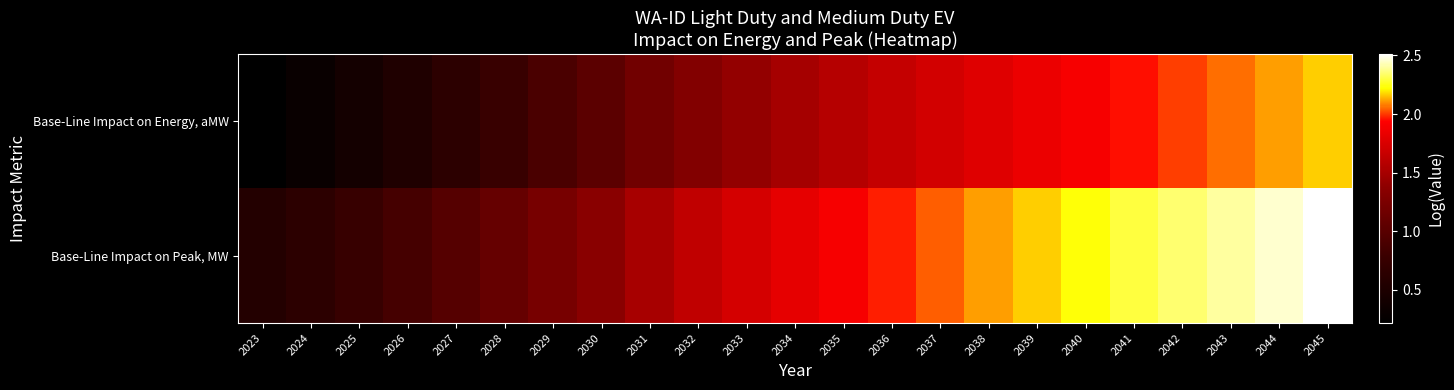

Reading left to right, extract all data points from this chart.

Base-Line Impact on Energy, aMW: 2023=0.2	2024=0.3	2025=0.4	2026=0.5	2027=0.6	2028=0.8	2029=0.9	2030=1.0	2031=1.2	2032=1.3	2033=1.4	2034=1.5	2035=1.6	2036=1.6	2037=1.7	2038=1.8	2039=1.8	2040=1.9	2041=2.0	2042=2.0	2043=2.1	2044=2.1	2045=2.2
Base-Line Impact on Peak, MW: 2023=0.6	2024=0.7	2025=0.8	2026=0.9	2027=1.0	2028=1.1	2029=1.2	2030=1.4	2031=1.5	2032=1.6	2033=1.7	2034=1.8	2035=1.9	2036=2.0	2037=2.0	2038=2.1	2039=2.2	2040=2.2	2041=2.3	2042=2.3	2043=2.4	2044=2.5	2045=2.5